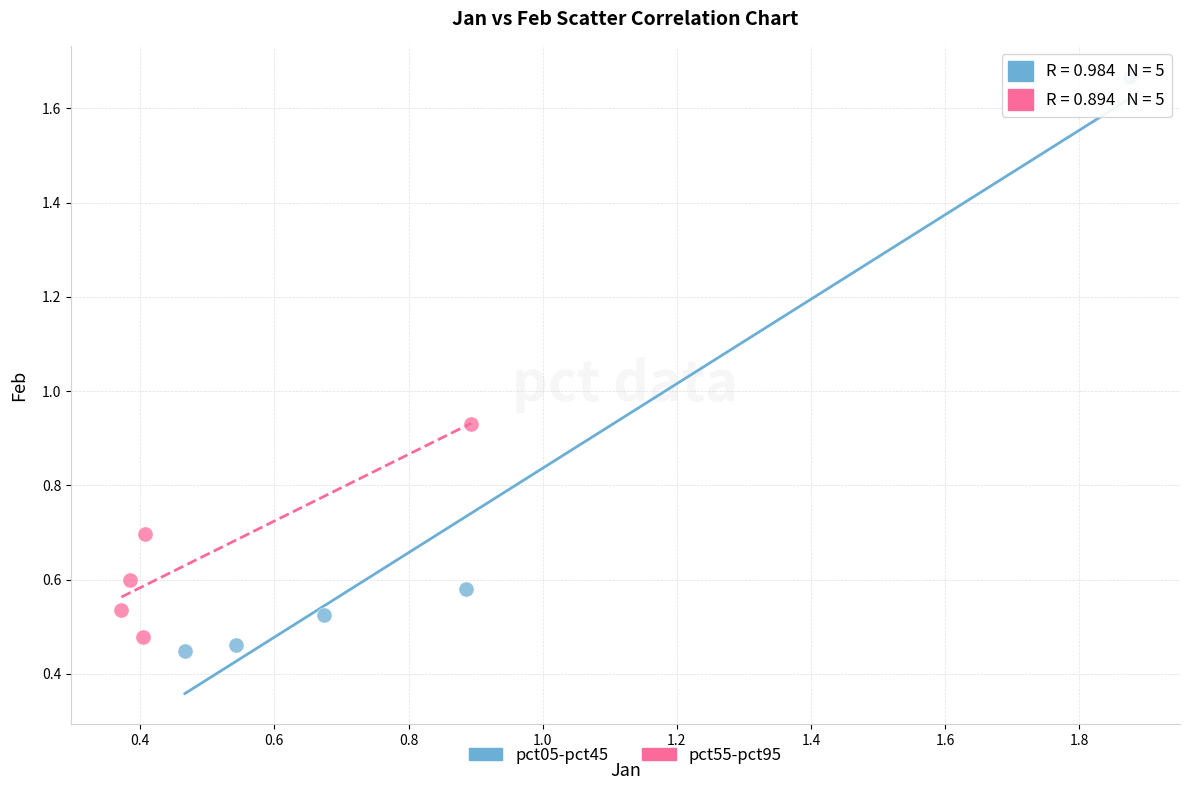

Which series contains the highest Y value?

pct05-pct45